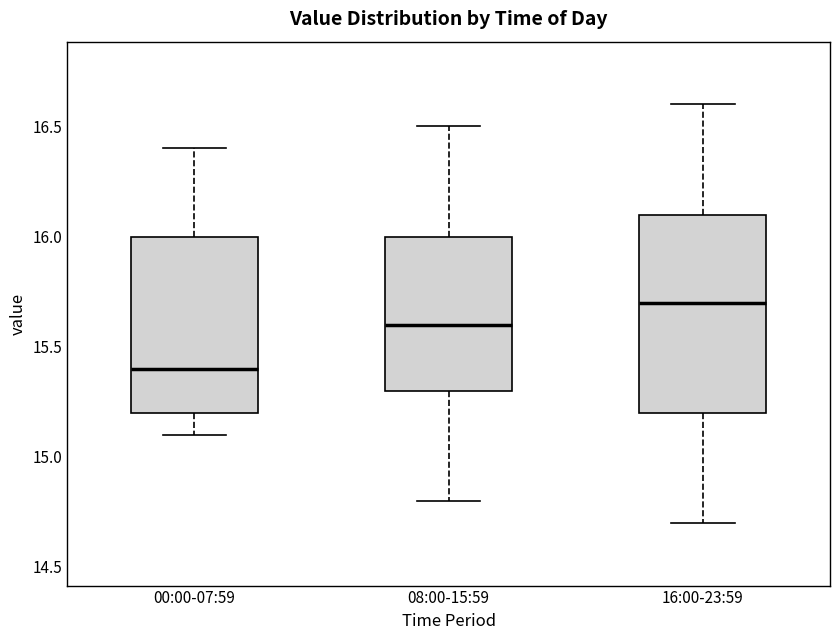

Reading left to right, read every box against the y-axis: the position of its median line, the range the box covers, and the ends of its whiskers. The values are not printed on the chart, so give them approximately, as read against the axis.

00:00-07:59: median 15.4, box 15.2 to 16.0, whiskers 15.1 to 16.4
08:00-15:59: median 15.6, box 15.3 to 16.0, whiskers 14.8 to 16.5
16:00-23:59: median 15.7, box 15.2 to 16.1, whiskers 14.7 to 16.6